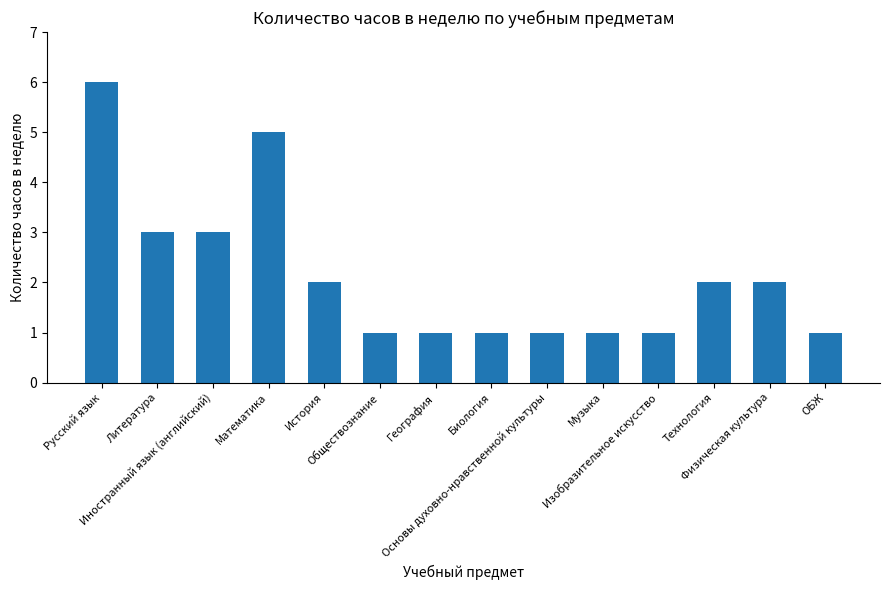

At which category does the chart reach its peak across all series?

Русский язык